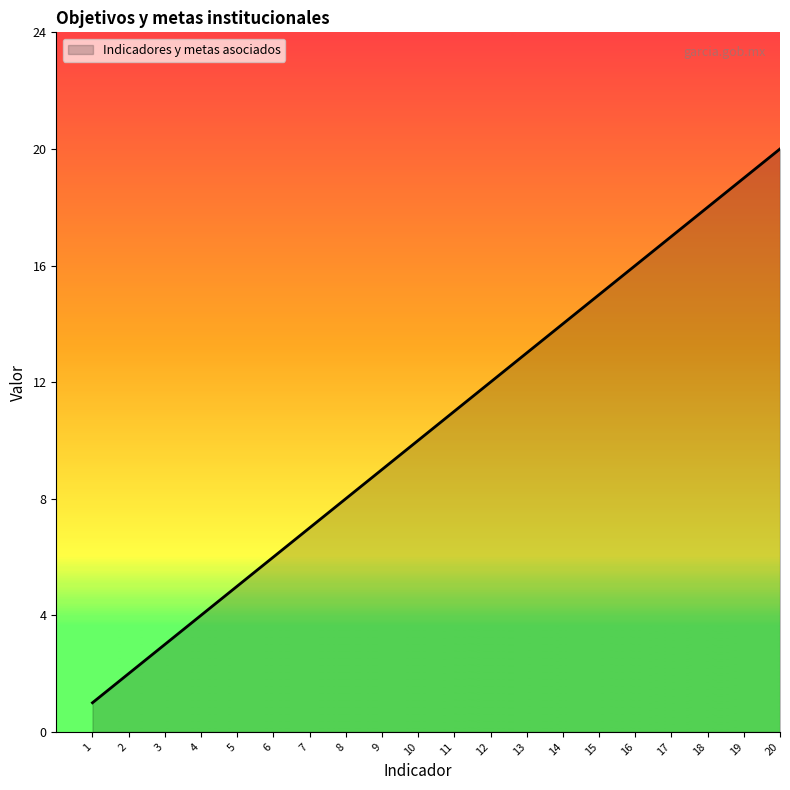

At which label is the value closest to 10?

10